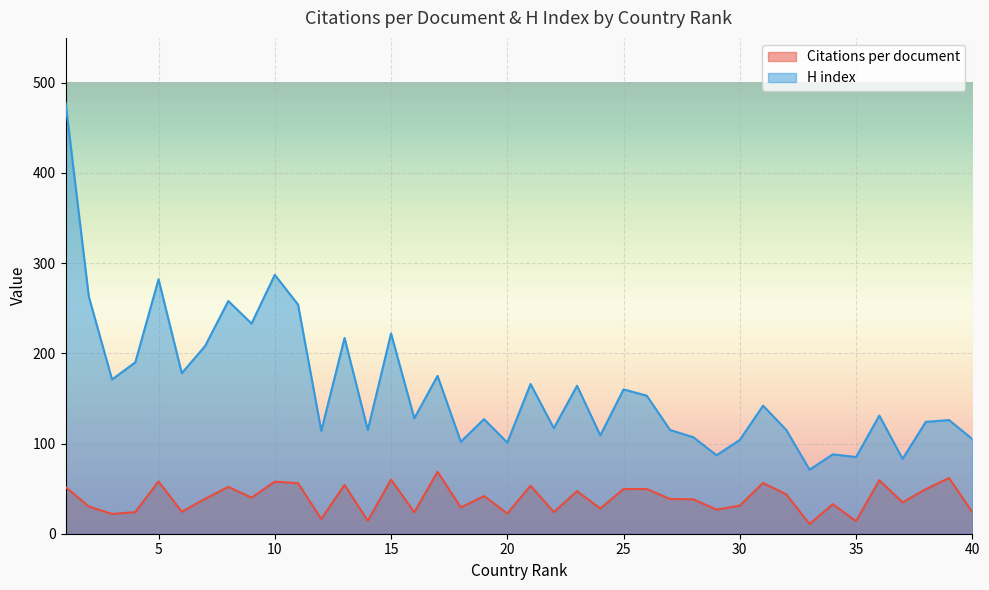

What is the maximum value shown in the chart?

478.0